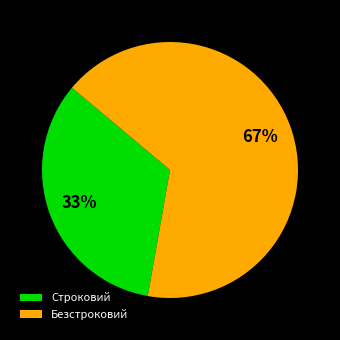

Rank the categories by value from lowest to highest.

Строковий, Безстроковий